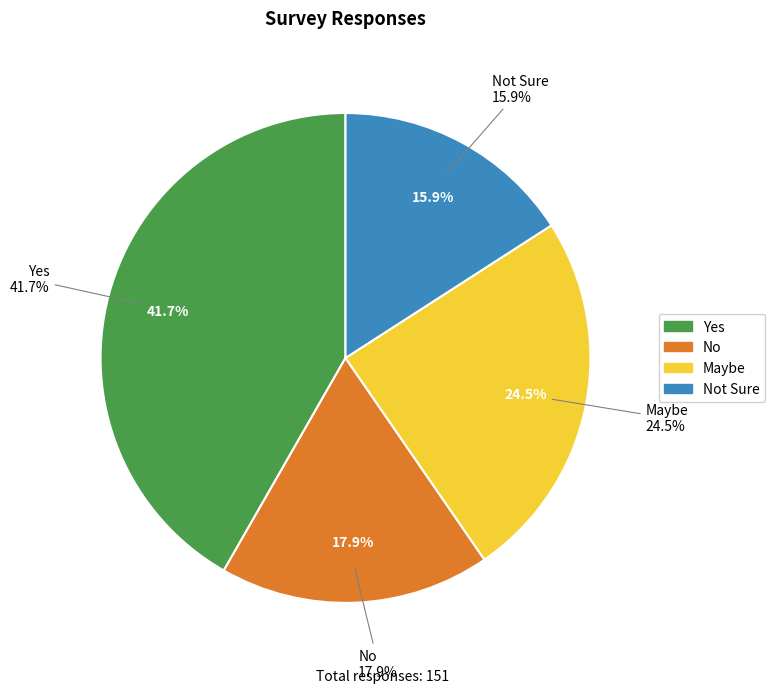

What percentage is the Not Sure slice, to the nearest percent?

16%